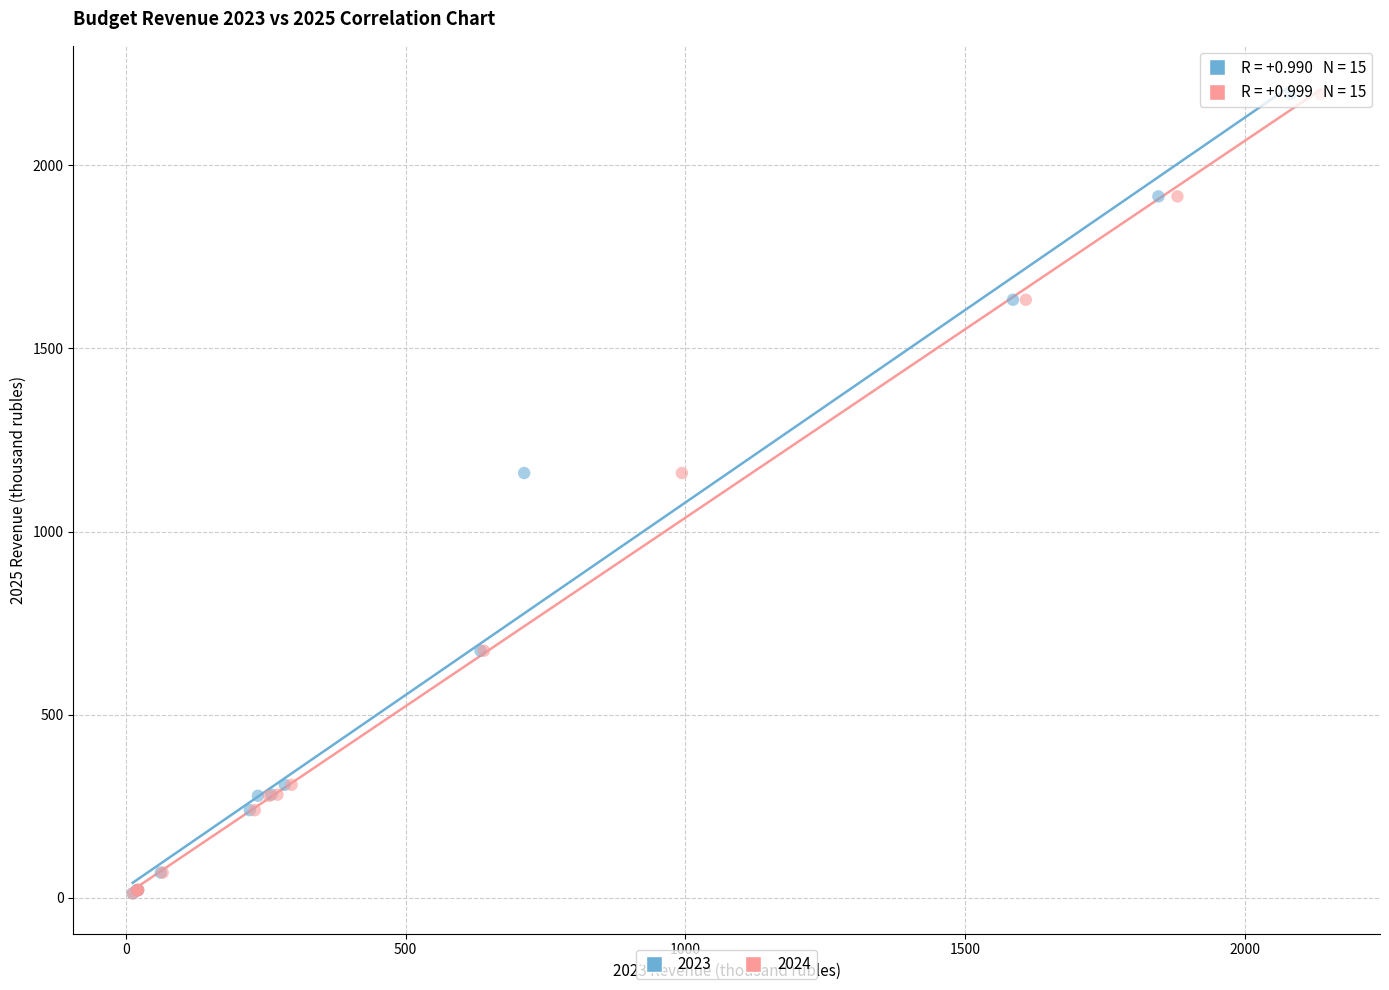

What are all the series names shown in the legend?

2023, 2024